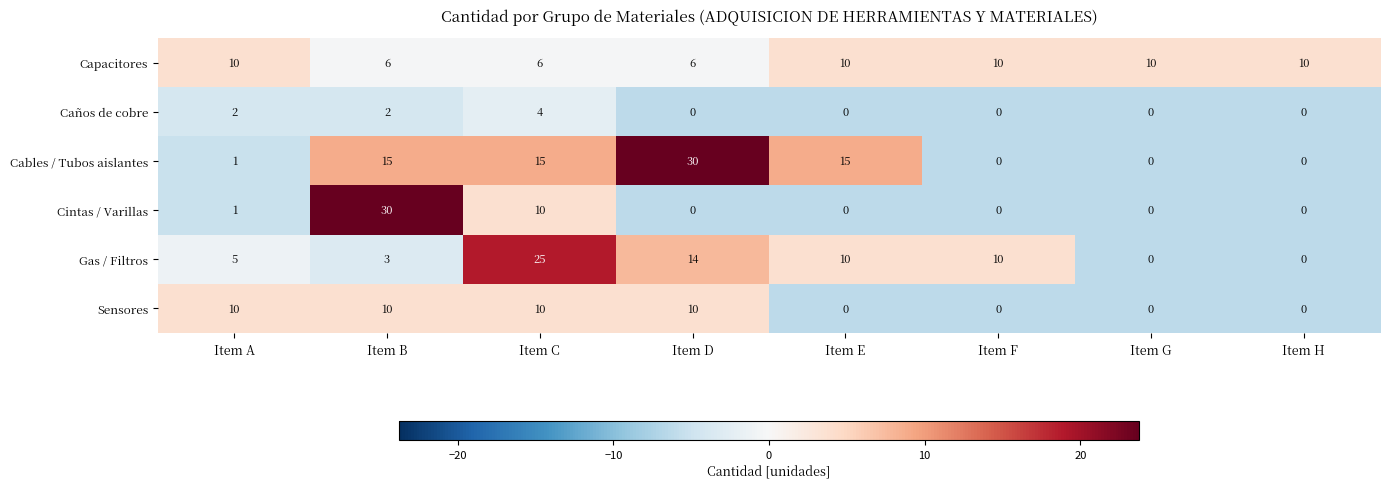

The Caños de cobre series shows 1 at Item H. True or false?

False